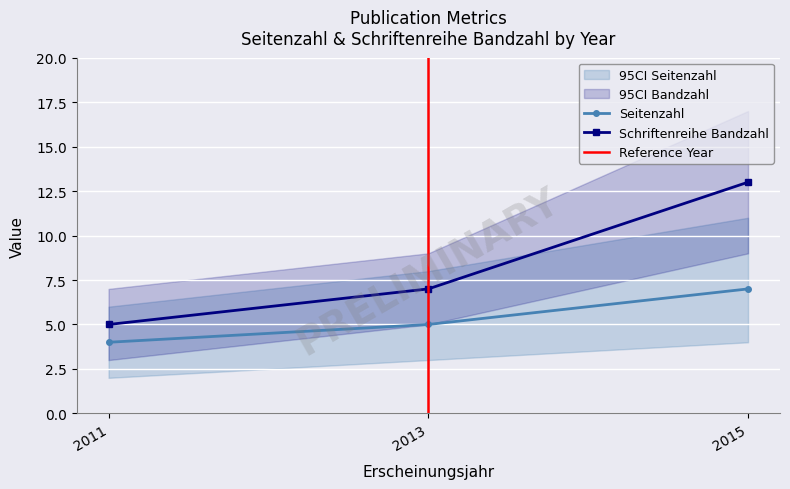

What is the sum of the Seitenzahl values at 2015 and 2011?

11